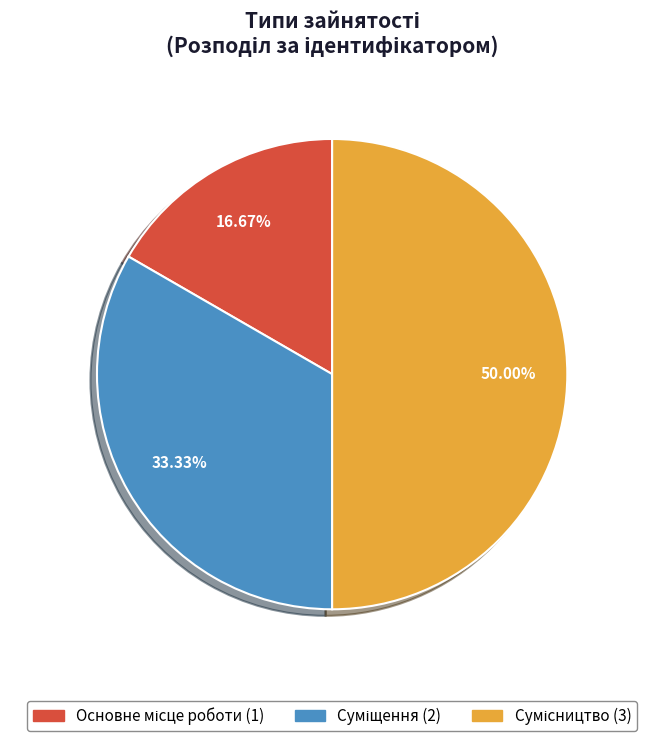

What percentage is the Суміщення slice, to the nearest percent?

33%